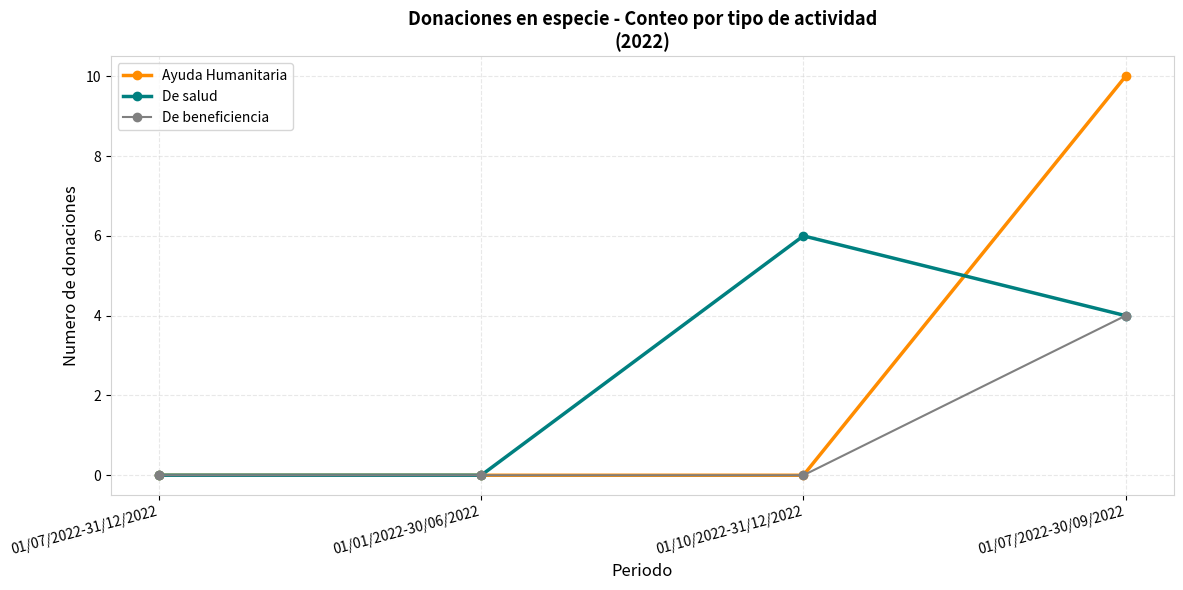

How many categories are shown in the chart?

4